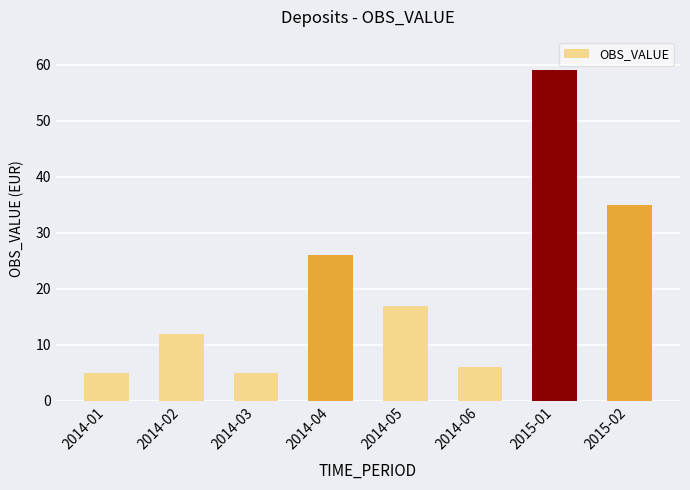

The value at 2014-03 is 5. True or false?

True